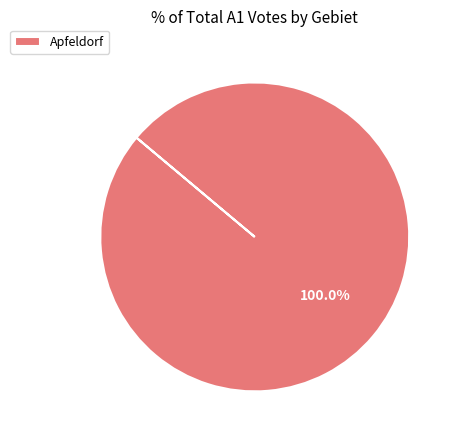

Rank the categories by value from lowest to highest.

Apfeldorf